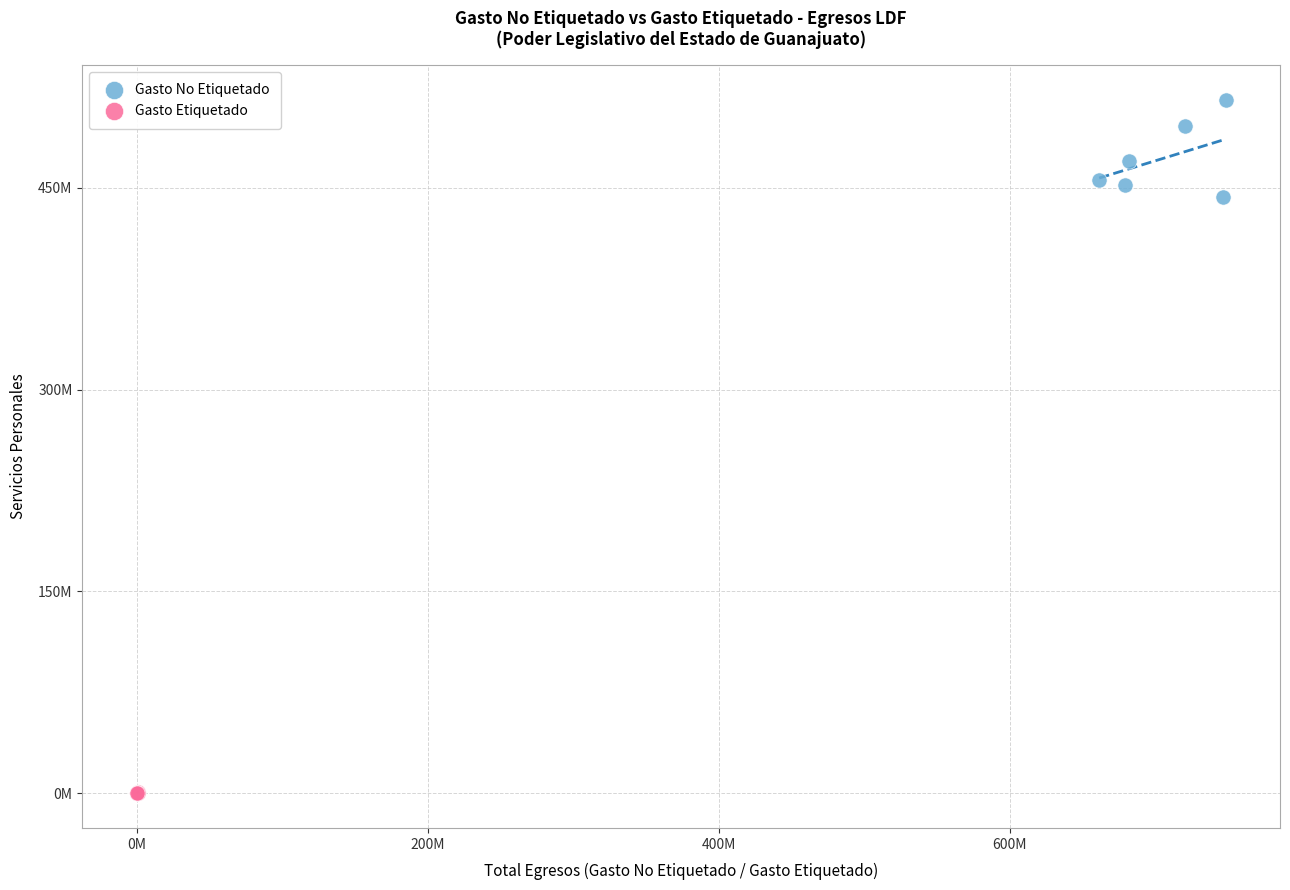

What are all the series names shown in the legend?

Gasto No Etiquetado, Gasto Etiquetado